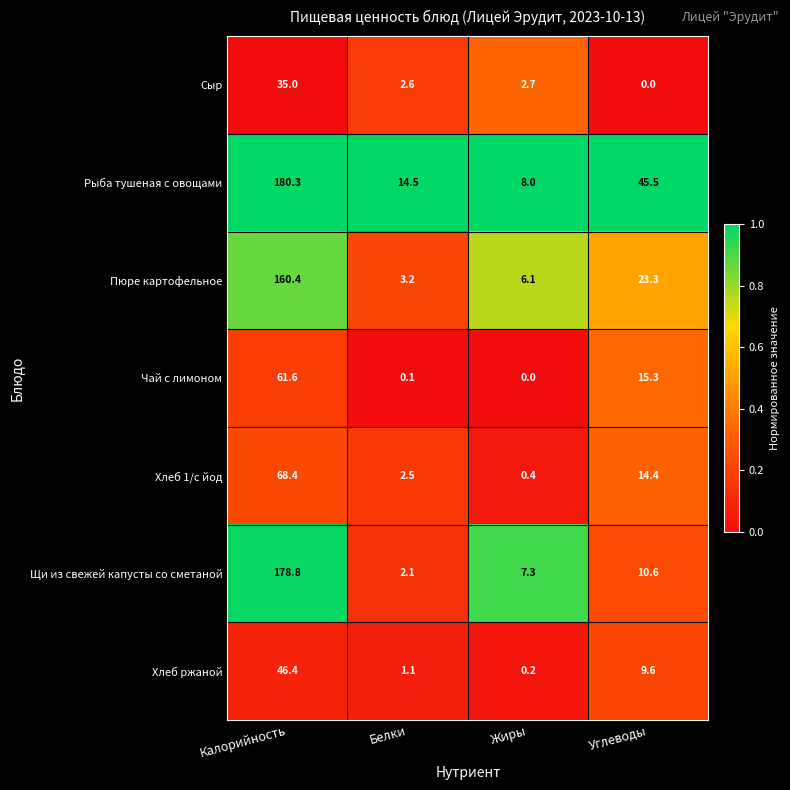

What is the difference between the Щи из свежей капусты со сметаной values at Углеводы and Жиры?

3.3